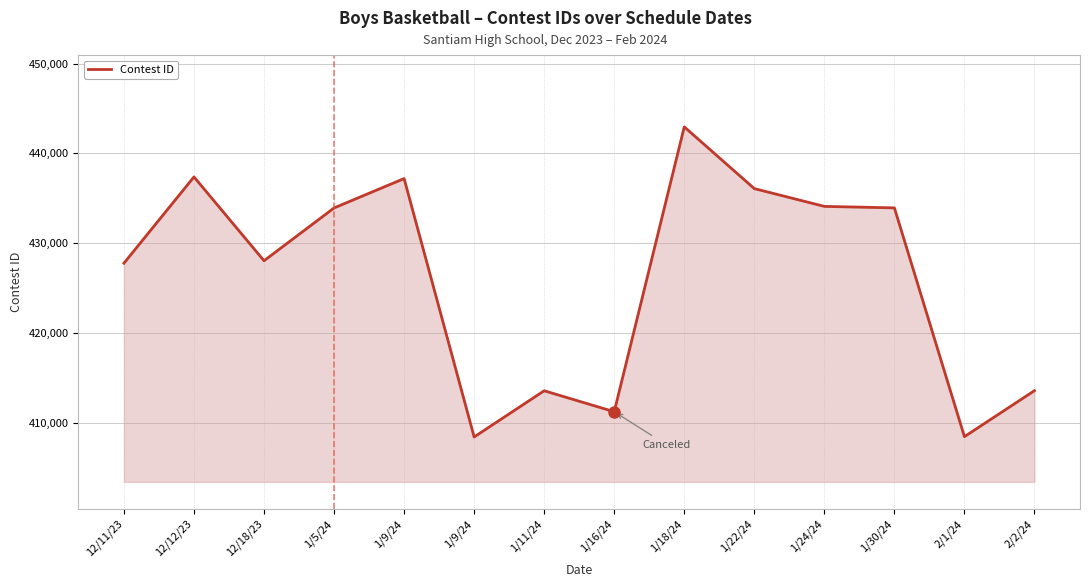

Does the chart have visible grid lines?

Yes